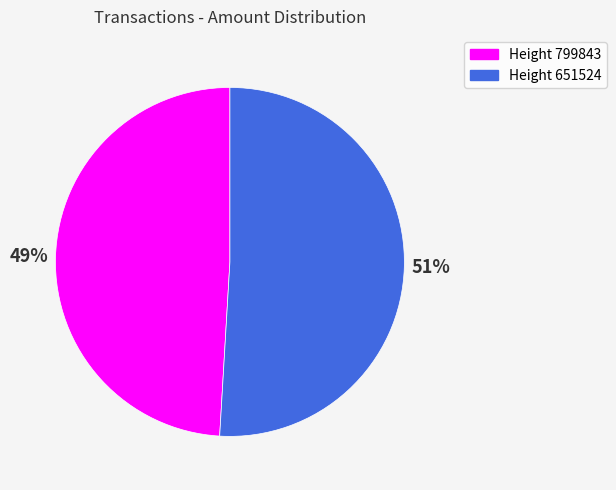

How many segments does this pie chart have?

2